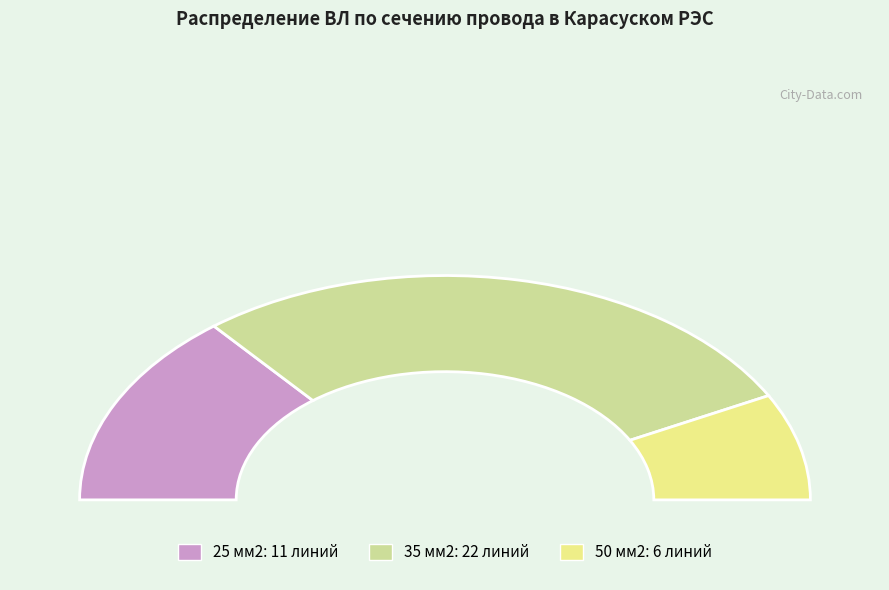

Which has a higher value, 50 мм2 or 35 мм2?

35 мм2